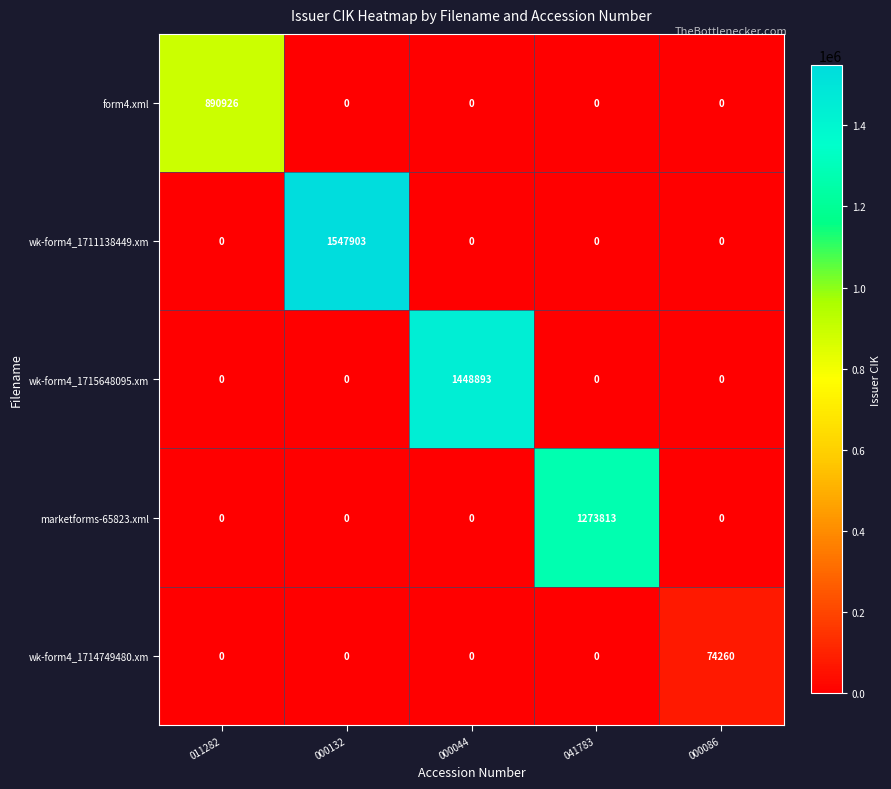

Reading right to left, transcribe all the data shown in this chart.

form4.xml: 000086=0	041783=0	000044=0	000132=0	011282=890926
wk-form4_1711138449.xm: 000086=0	041783=0	000044=0	000132=1547903	011282=0
wk-form4_1715648095.xm: 000086=0	041783=0	000044=1448893	000132=0	011282=0
marketforms-65823.xml: 000086=0	041783=1273813	000044=0	000132=0	011282=0
wk-form4_1714749480.xm: 000086=74260	041783=0	000044=0	000132=0	011282=0